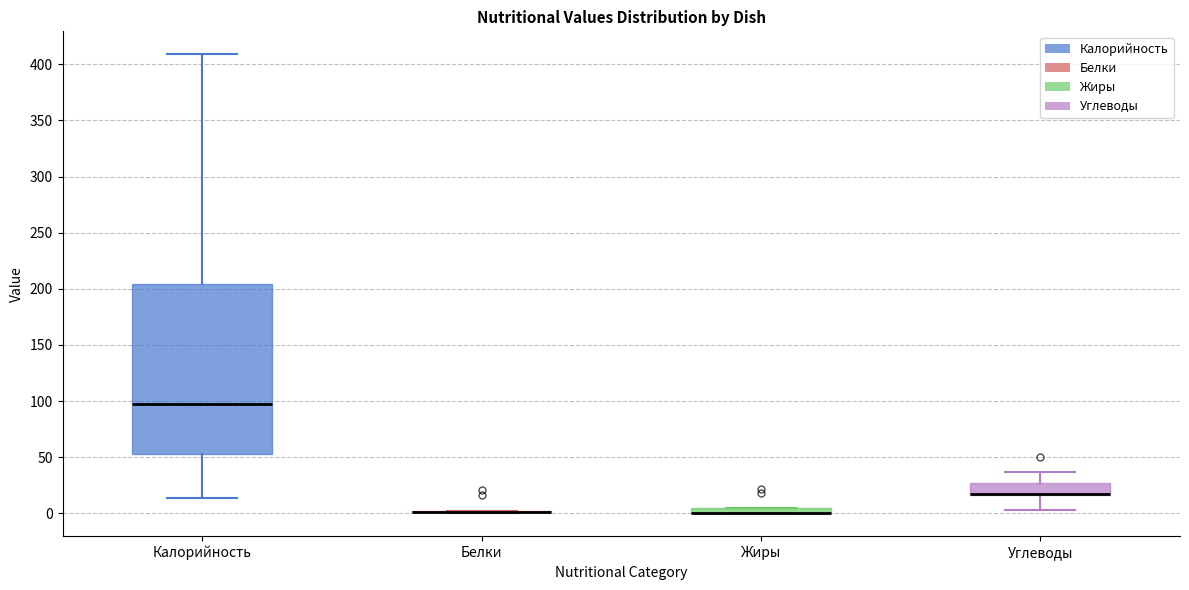

Where is the upper edge of the box for Жиры on the y-axis? The values are not printed on the chart, so give them approximately, as read against the axis.

5